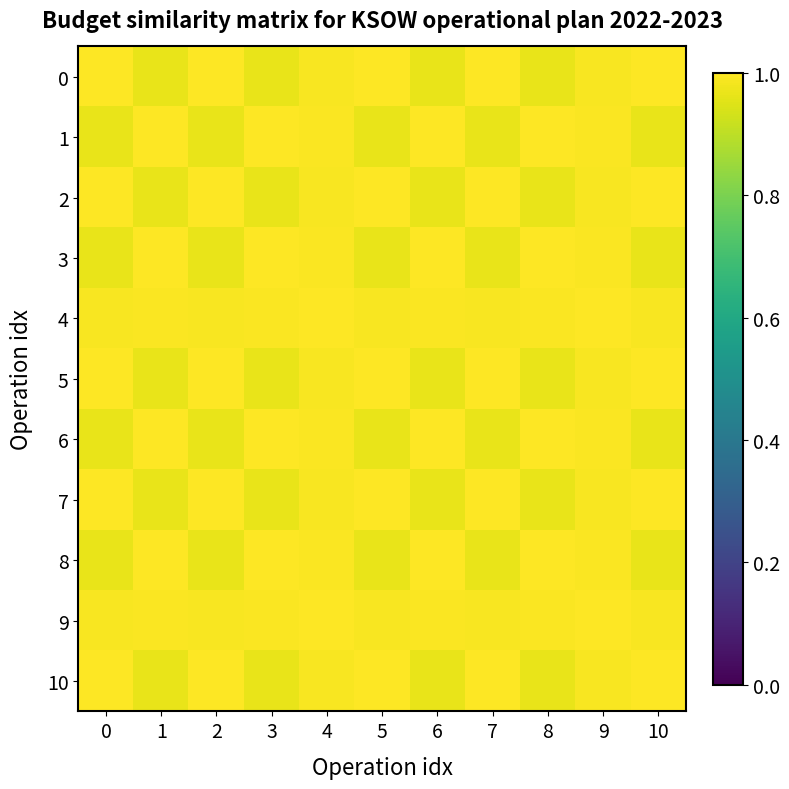

At which category is the sum across all series the highest?

4